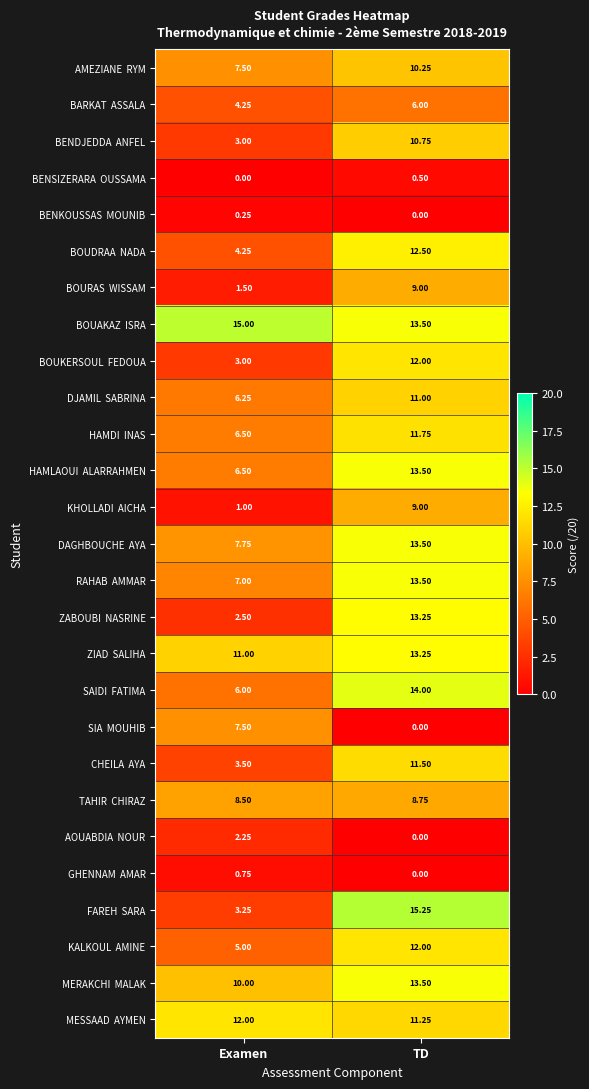

At which category is the sum across all series the highest?

TD